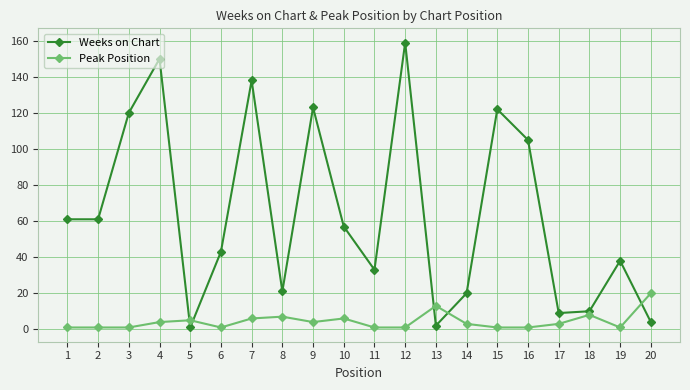

Reading left to right, transcribe all the data shown in this chart.

Weeks on Chart: 61	61	120	150	1	43	138	21	123	57	33	159	2	20	122	105	9	10	38	4
Peak Position: 1	1	1	4	5	1	6	7	4	6	1	1	13	3	1	1	3	8	1	20